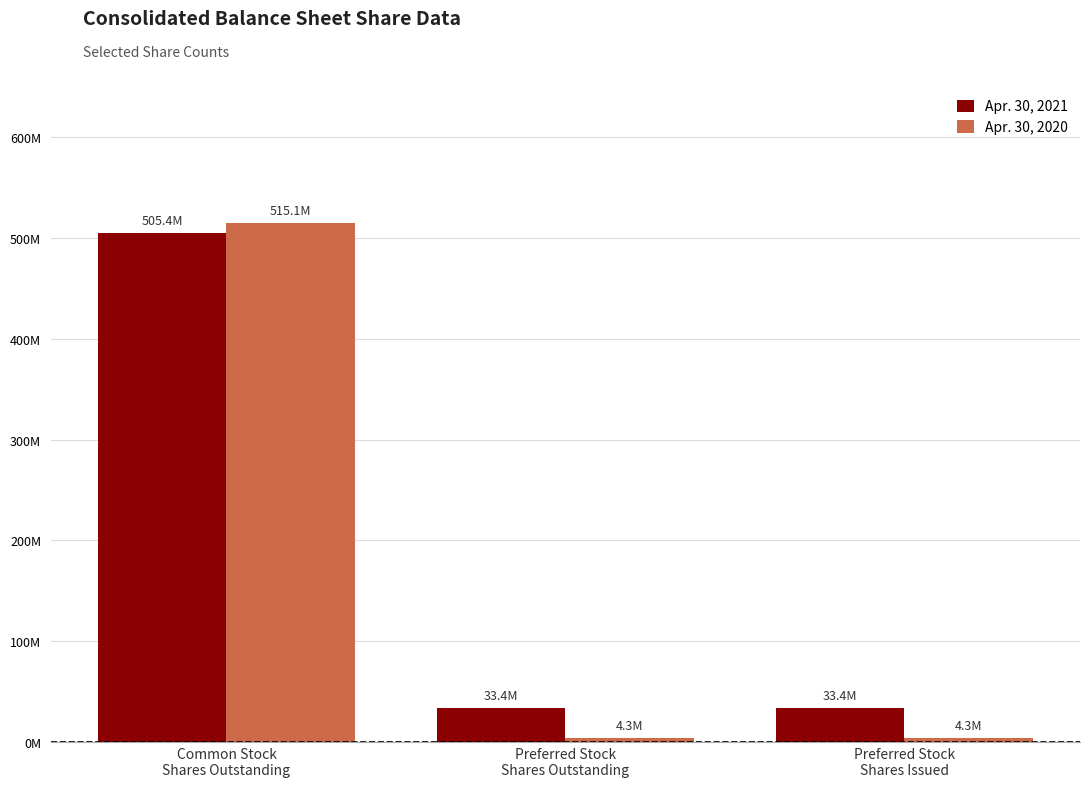

Which series has the largest range (max minus min)?

Apr. 30, 2020